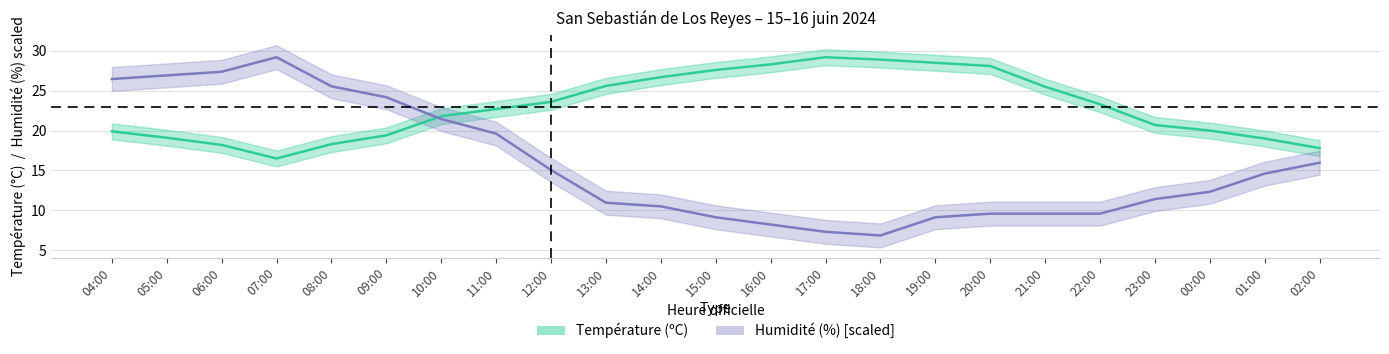

At 10:00, list the series in order from smallest to largest.

Humidité (%), Température (ºC)